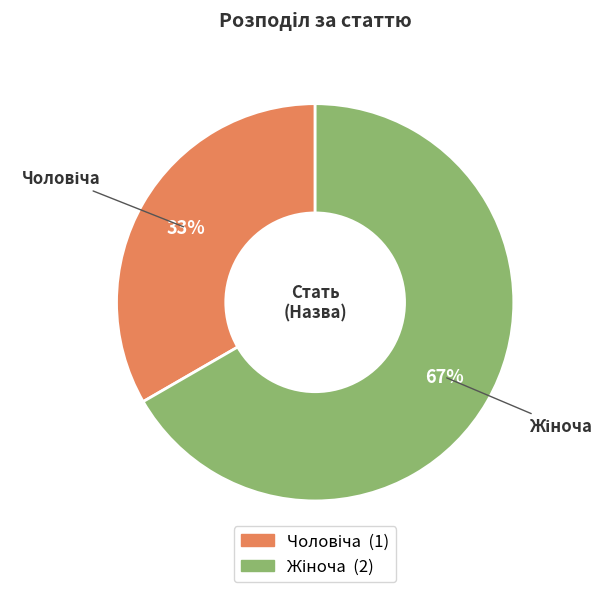

Is there any slice that represents more than half of the pie?

Yes